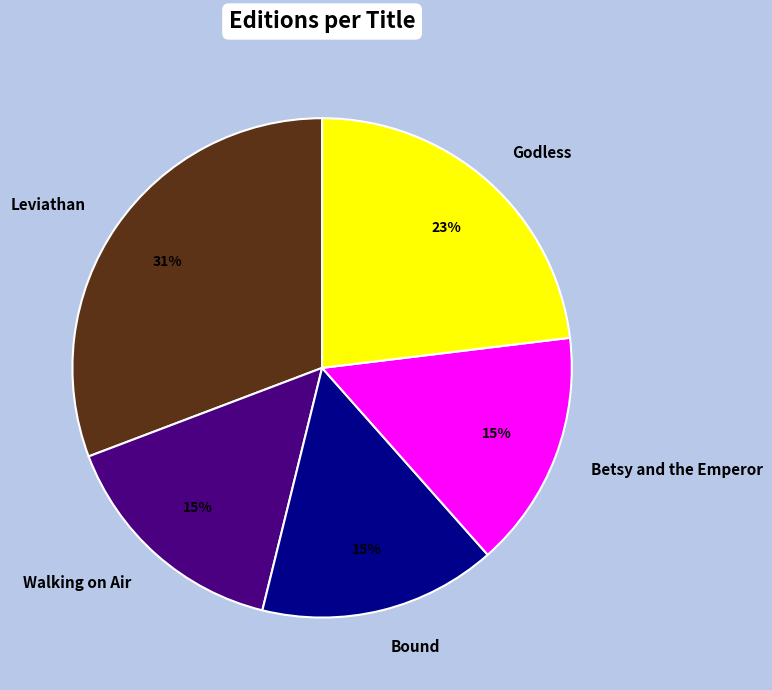

Combined, do Godless and Bound account for over 50%?

No